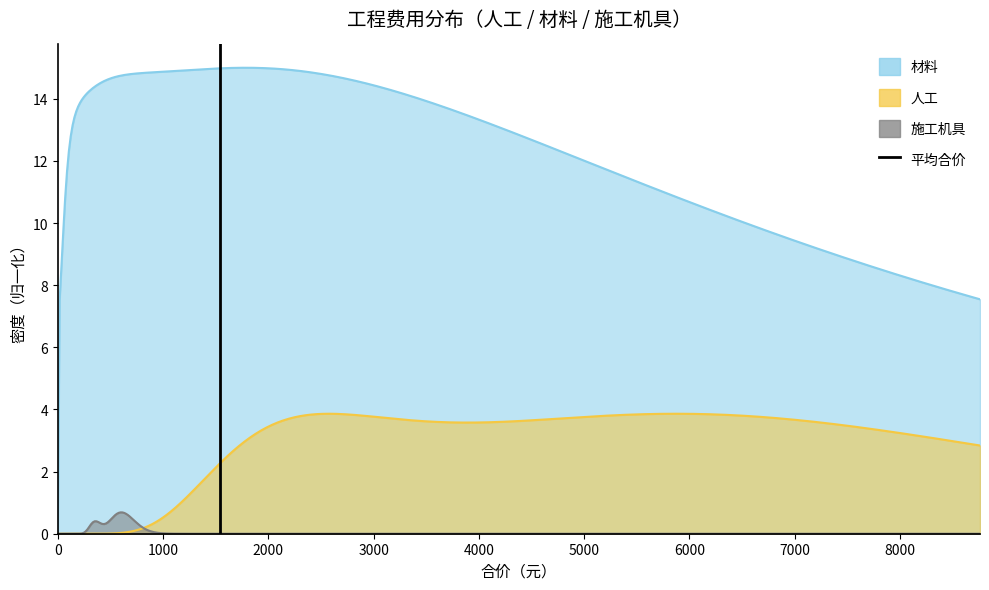

How many lines are shown in the chart?

1